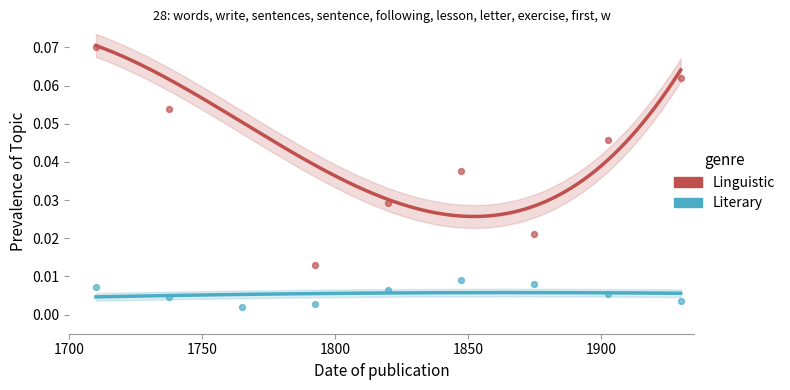

Is the value of Literary at 6 greater than the value of Linguistic at 6?

No